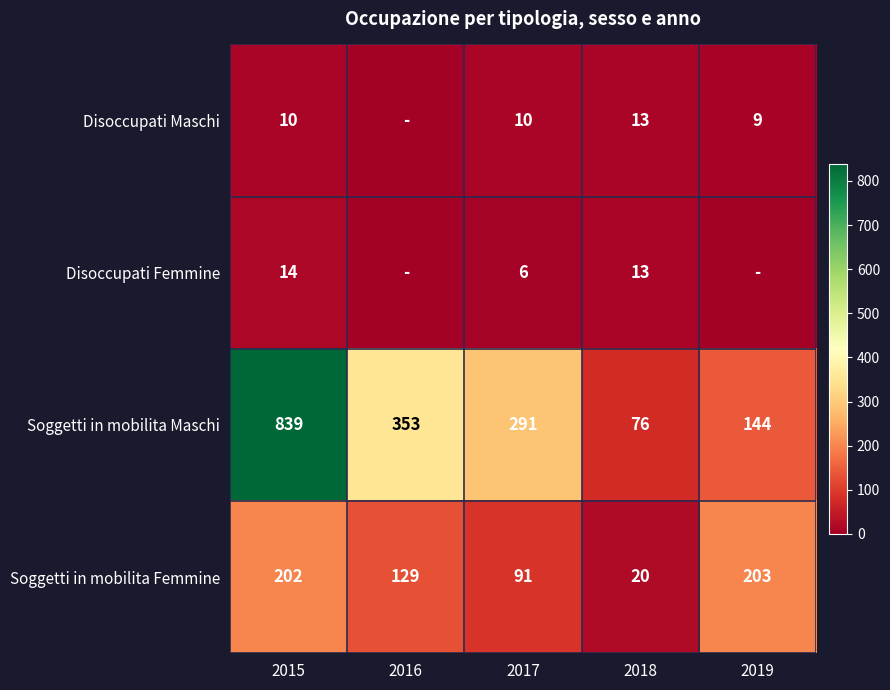

What is the spread (max minus min) of values at 2017?

285